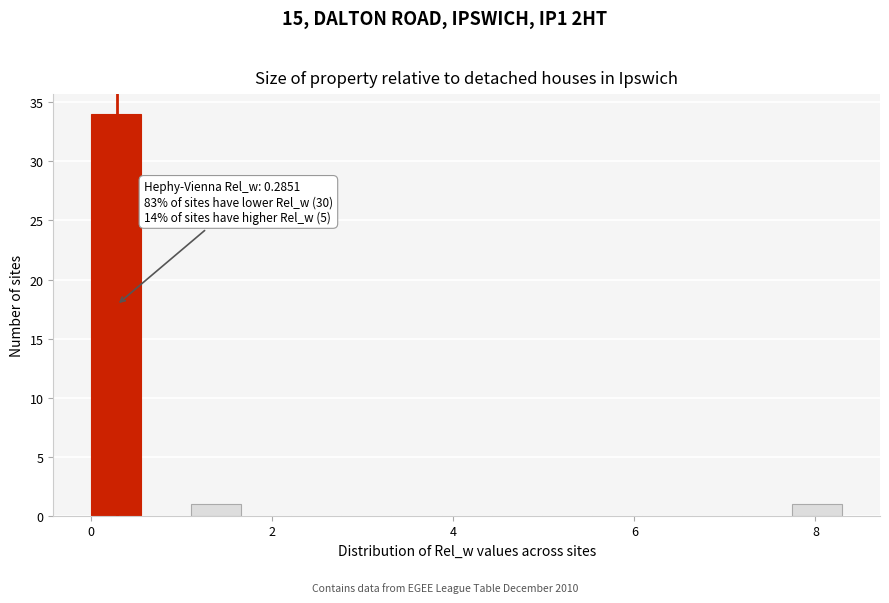

Read against the x-axis, roughly where is the centre of the tallest bar?

0.2